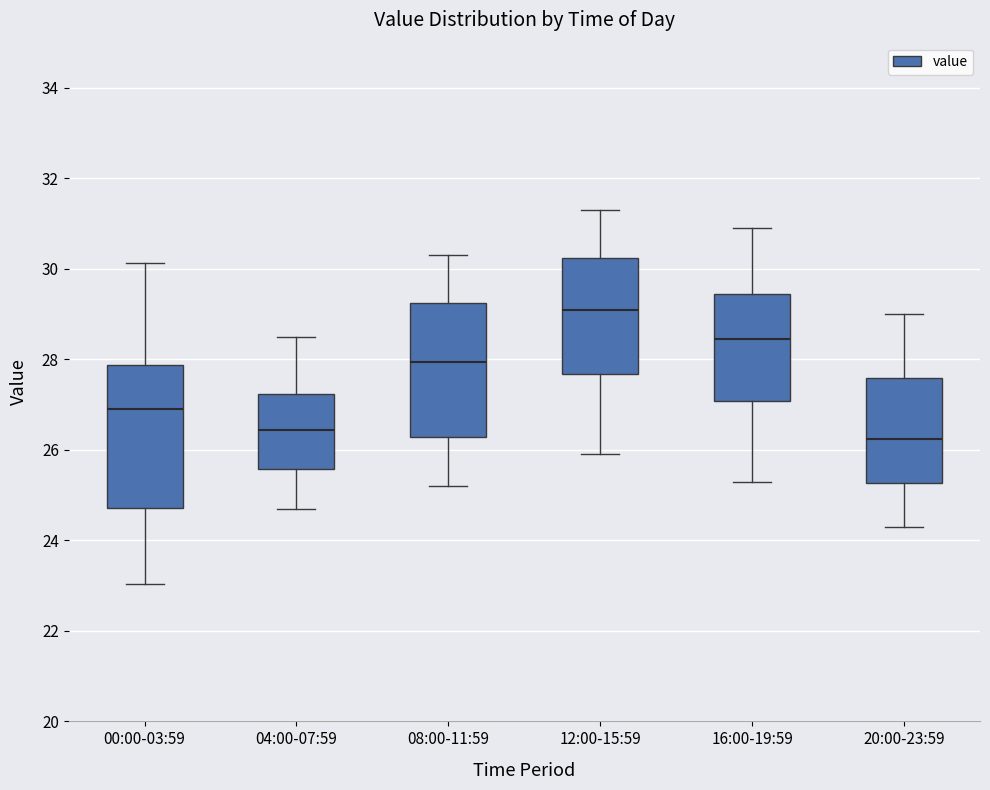

Reading left to right, transcribe this box plot: for each box, give where its median line is, the range the box spans, and where its two whiskers end, as read against the y-axis. The values are not printed on the chart, so give them approximately, as read against the axis.

00:00-03:59: median 27.0, box 24.8 to 27.8, whiskers 23.0 to 30.2
04:00-07:59: median 26.4, box 25.6 to 27.2, whiskers 24.8 to 28.6
08:00-11:59: median 28.0, box 26.2 to 29.2, whiskers 25.2 to 30.4
12:00-15:59: median 29.2, box 27.6 to 30.2, whiskers 26.0 to 31.4
16:00-19:59: median 28.4, box 27.0 to 29.4, whiskers 25.4 to 31.0
20:00-23:59: median 26.2, box 25.2 to 27.6, whiskers 24.4 to 29.0